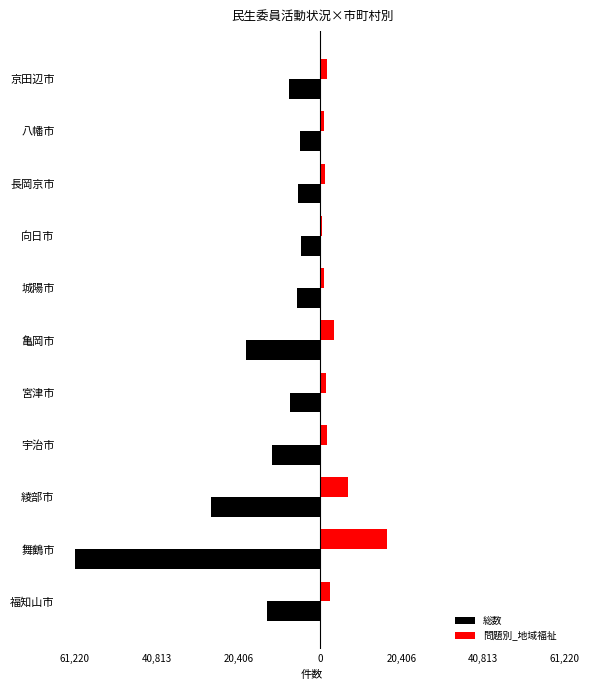

What are all the series names shown in the legend?

総数, 問題別_地域福祉